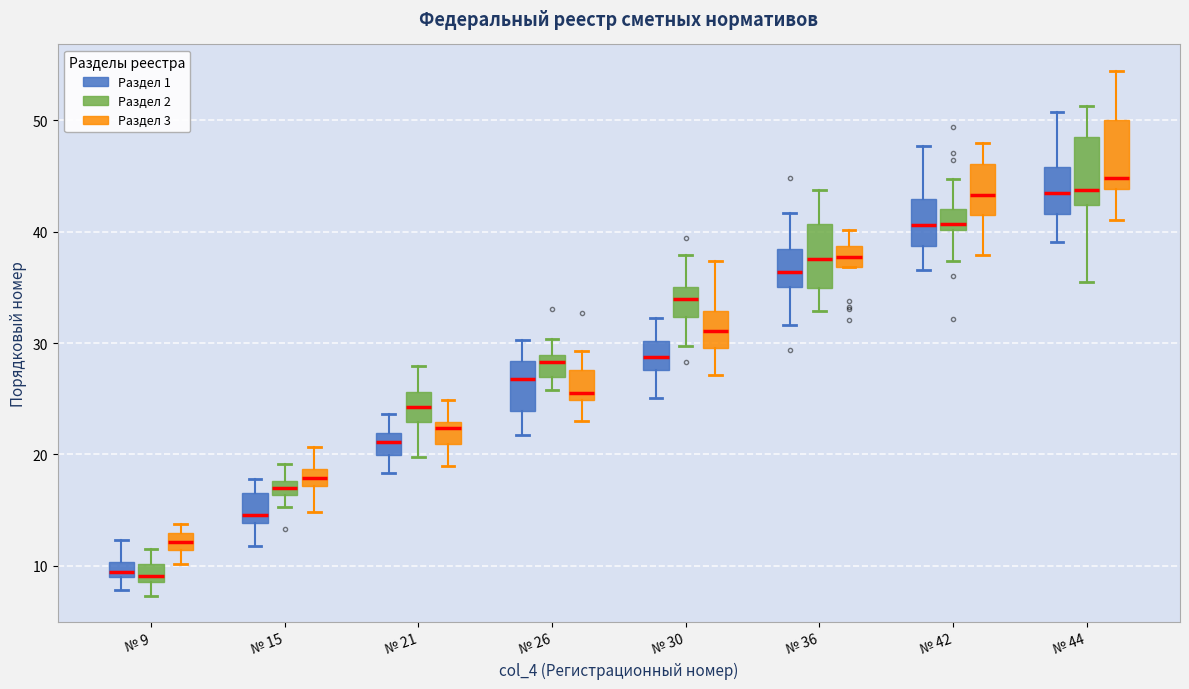

Where is the lower edge of the box for № 26 (Раздел 3) on the y-axis? The values are not printed on the chart, so give them approximately, as read against the axis.

25